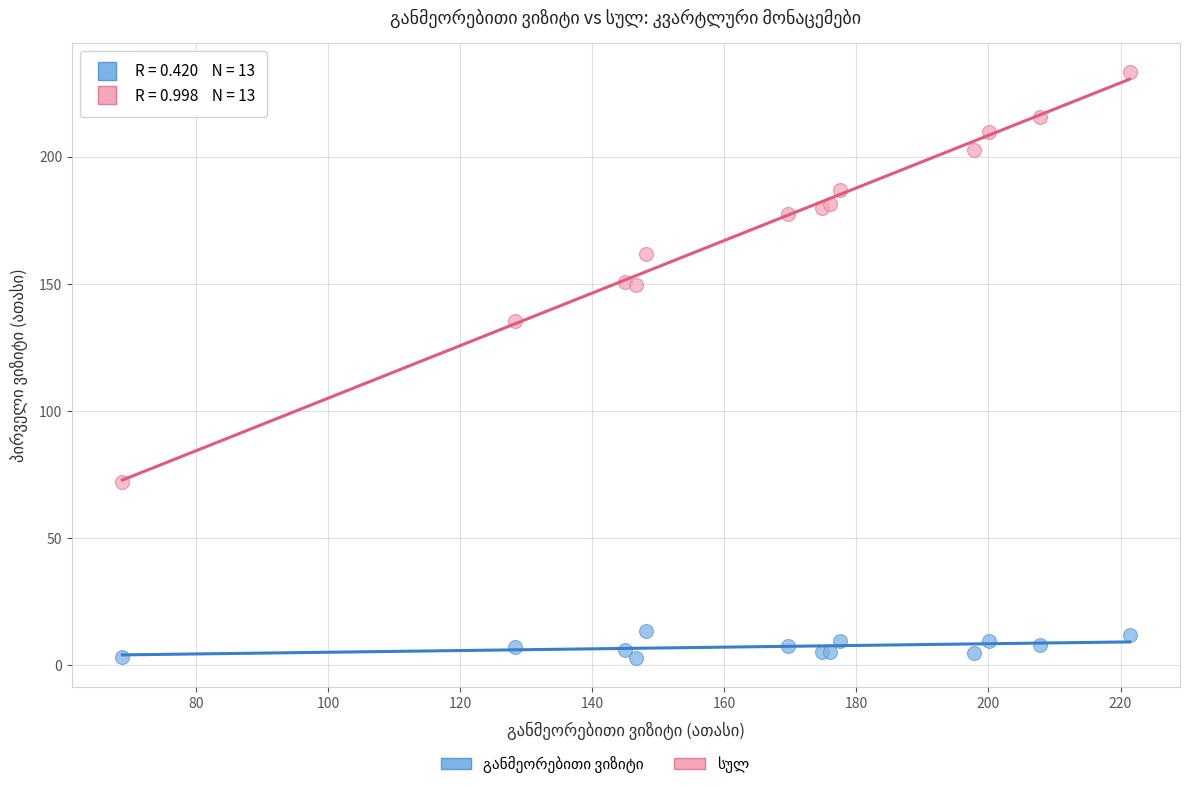

Across all series, what Y value is closest to 118?

135.4